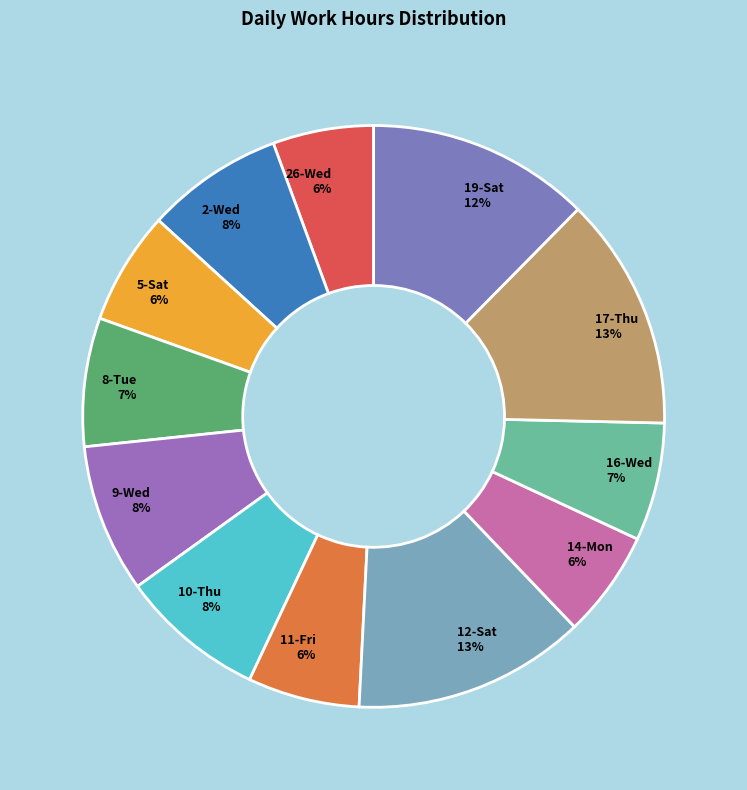

To the nearest percent, what portion does 16-Wed represent?

7%